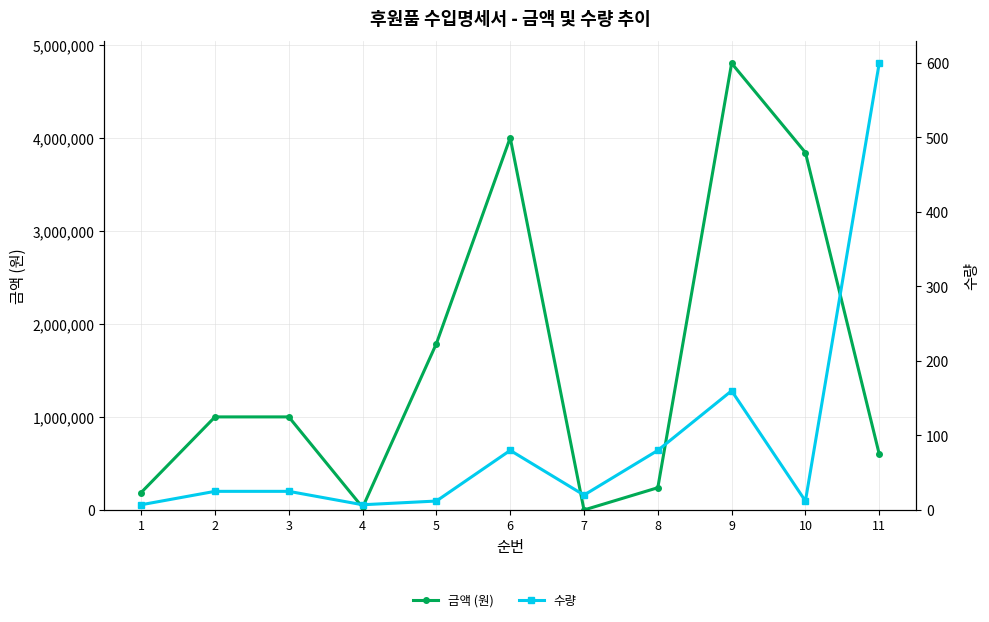

List the labels in order of 금액 (원) value, largest first.

9, 6, 10, 5, 2, 3, 11, 8, 1, 4, 7